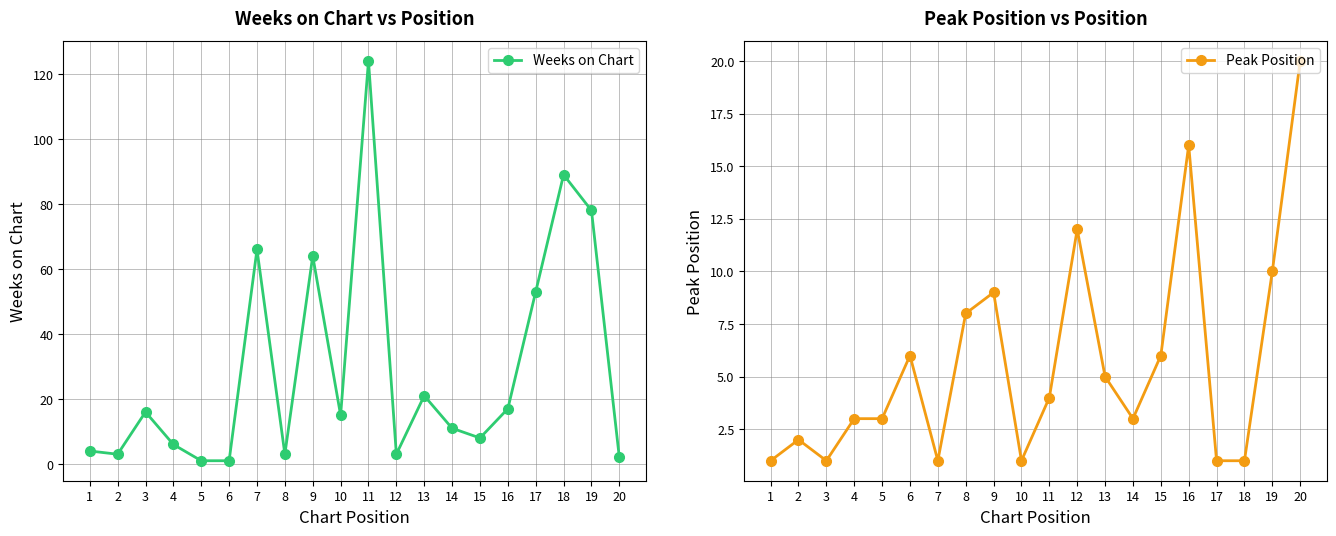

Reading left to right, transcribe all the data shown in this chart.

Weeks on Chart: 1=4	2=3	3=16	4=6	5=1	6=1	7=66	8=3	9=64	10=15	11=124	12=3	13=21	14=11	15=8	16=17	17=53	18=89	19=78	20=2
Peak Position: 1=1	2=2	3=1	4=3	5=3	6=6	7=1	8=8	9=9	10=1	11=4	12=12	13=5	14=3	15=6	16=16	17=1	18=1	19=10	20=20